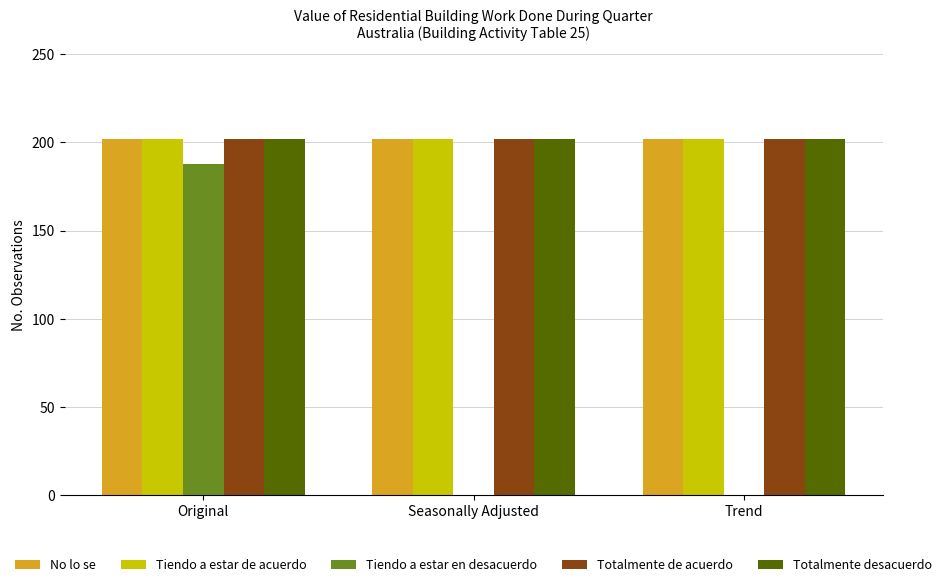

Reading left to right, extract all data points from this chart.

No lo se: 202	202	202
Tiendo a estar de acuerdo: 202	202	202
Tiendo a estar en desacuerdo: 188	0	0
Totalmente de acuerdo: 202	202	202
Totalmente desacuerdo: 202	202	202